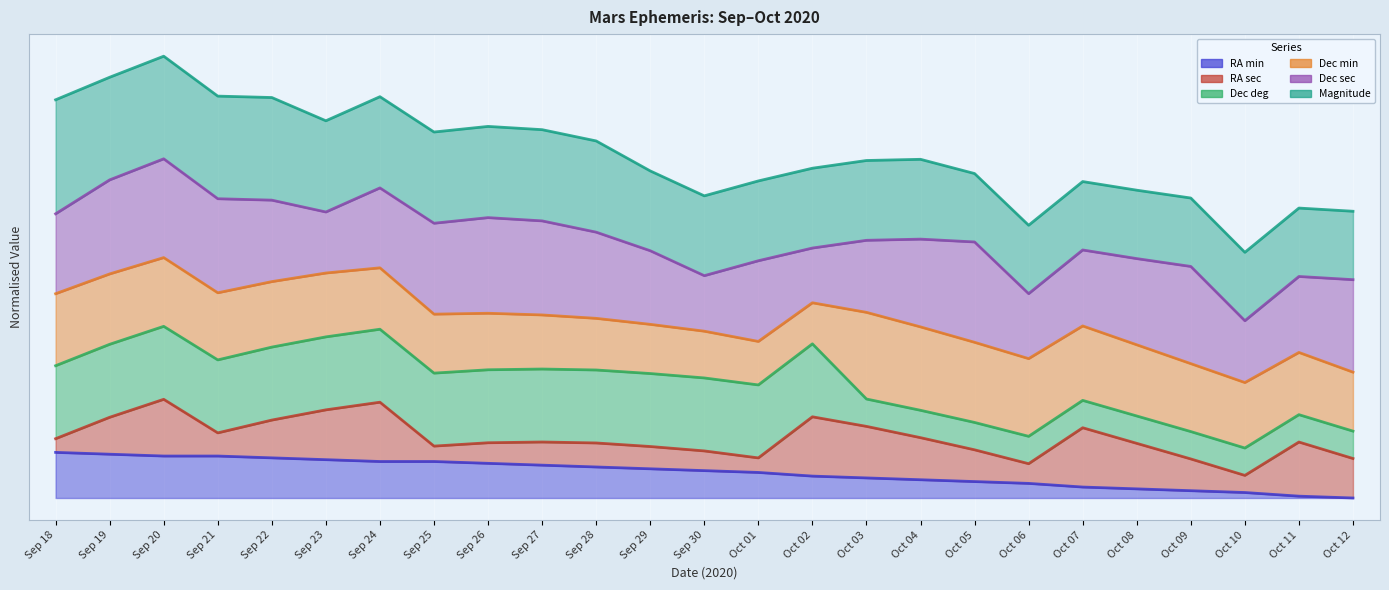

The value of RA min at Oct 05 is 51.9. True or false?

False